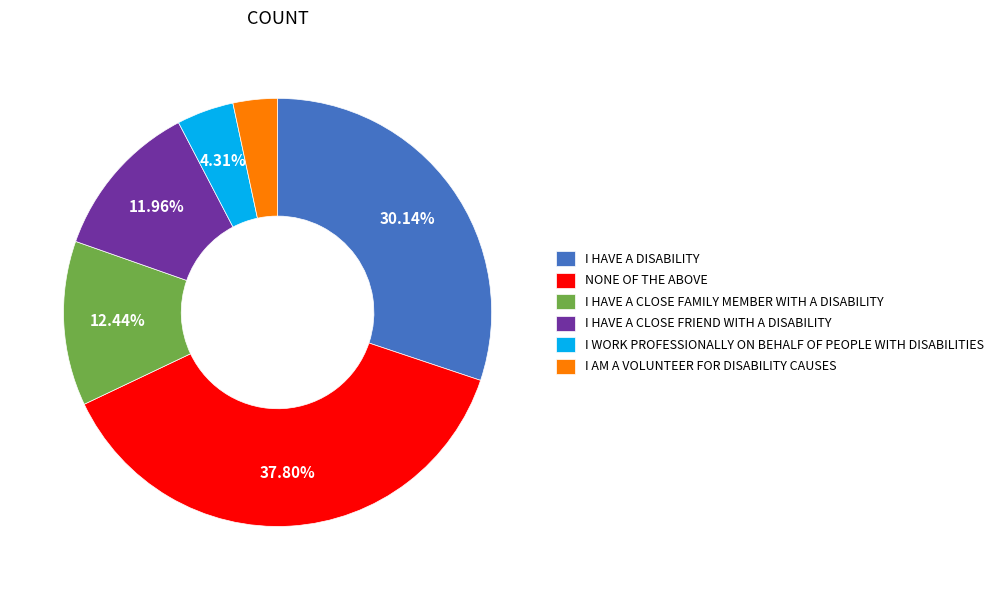

To the nearest percent, what portion does I HAVE A CLOSE FRIEND WITH A DISABILITY represent?

12%